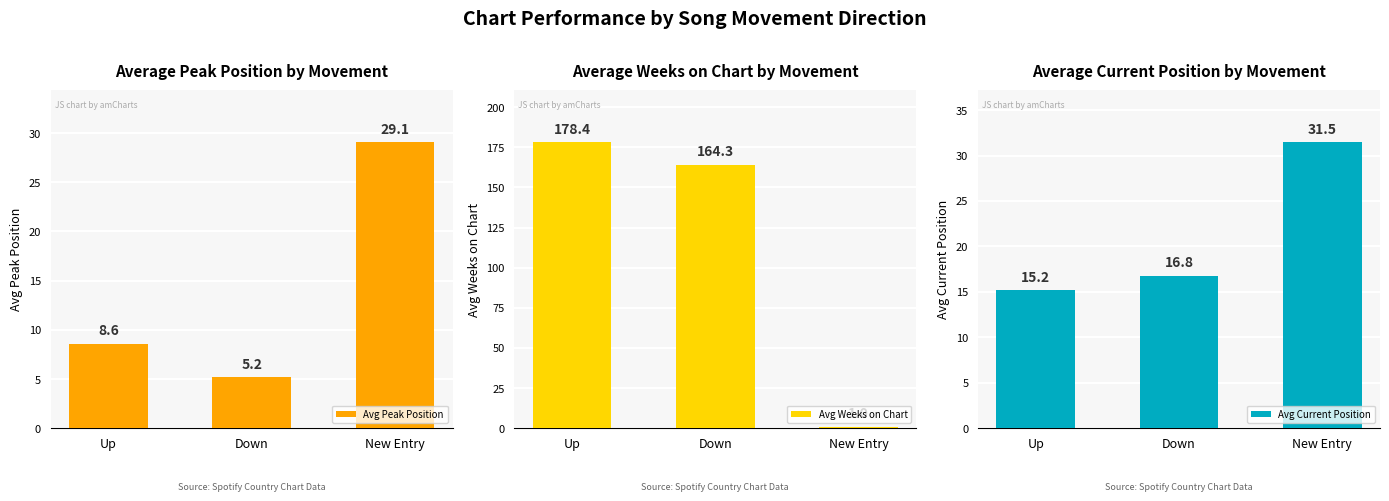

List the series in order of their peak value, highest first.

Avg Weeks on Chart, Avg Current Position, Avg Peak Position